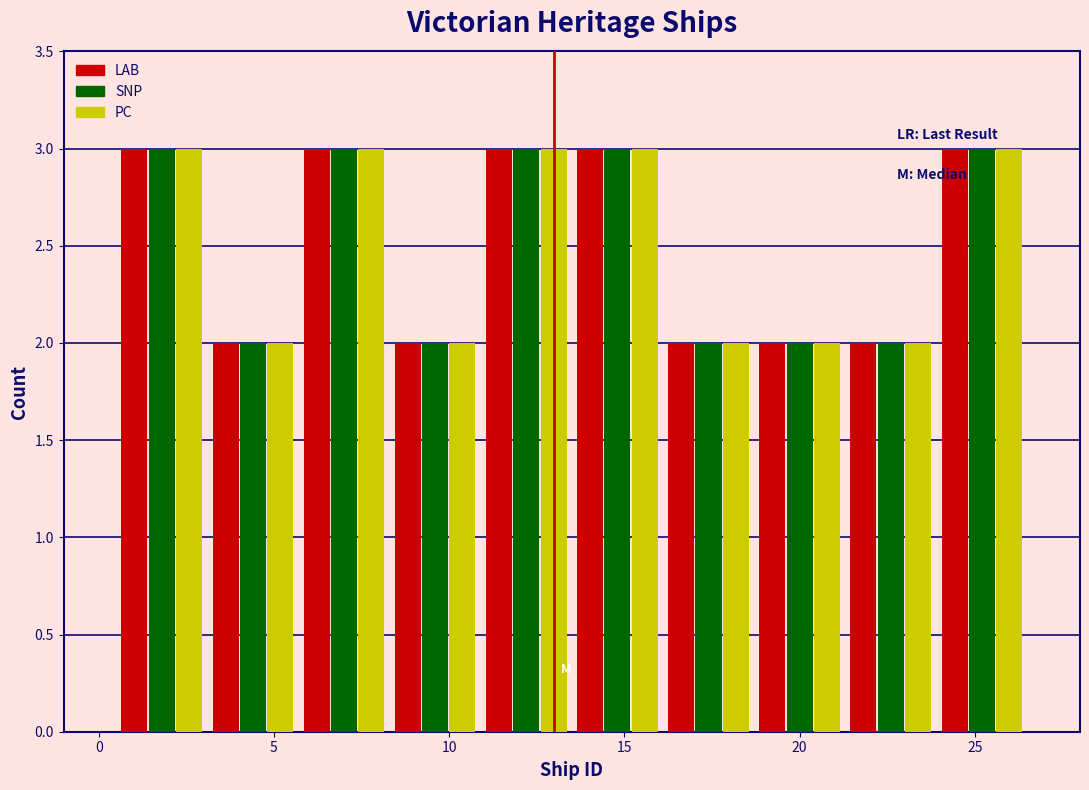

What is the height of the LAB bar covering 5.7 to 8.3 on the x-axis? Neither the bar edges nor the heights are printed on the chart, so give them approximately, as read against the axes.

3